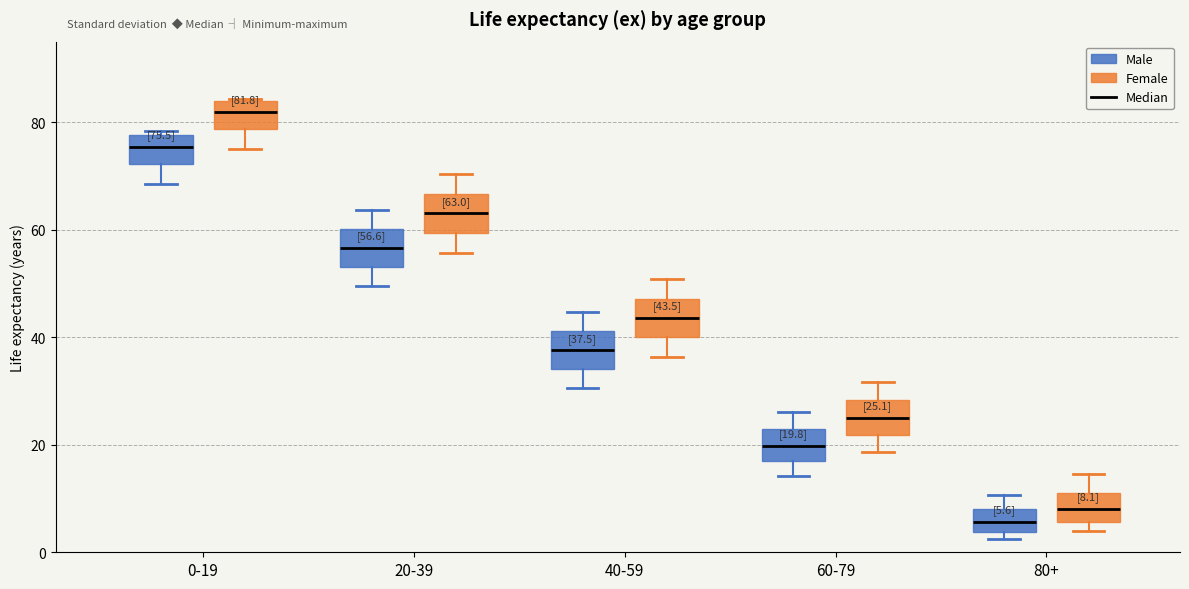

Which box's median line is the highest?

0-19 (Female)